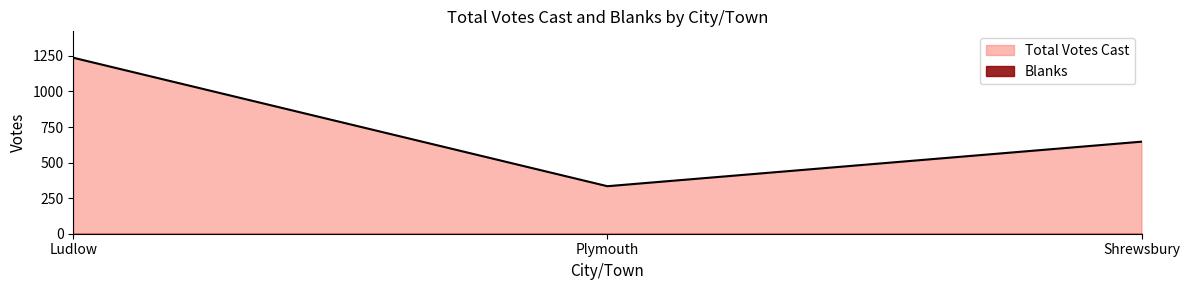

Count the number of values greater than 647.

1